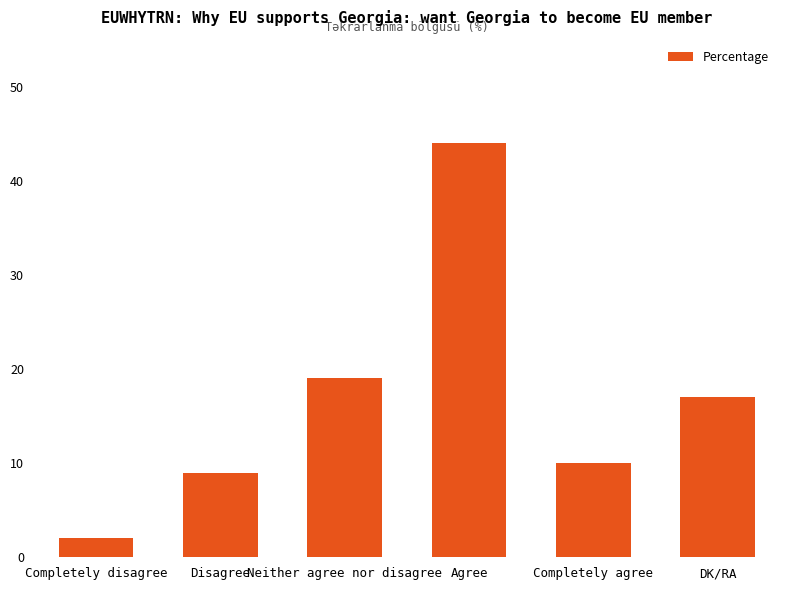

What is the sum of all values?

101